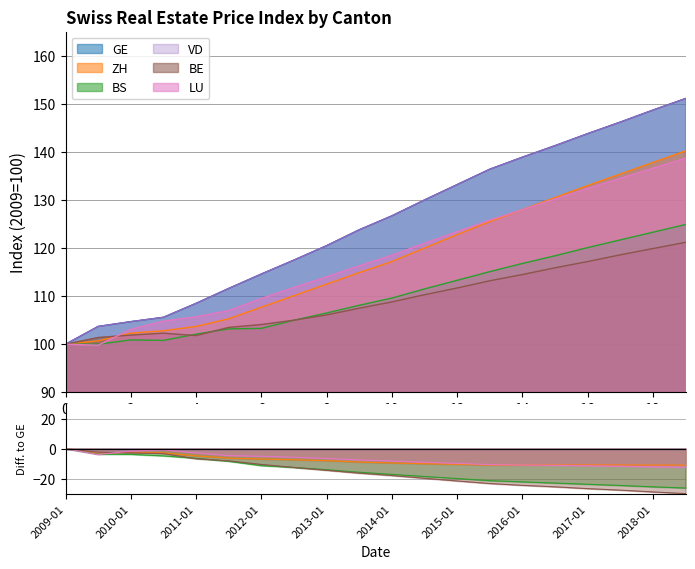

Which series changed the most between 2011-07 and 2014-07?

GE